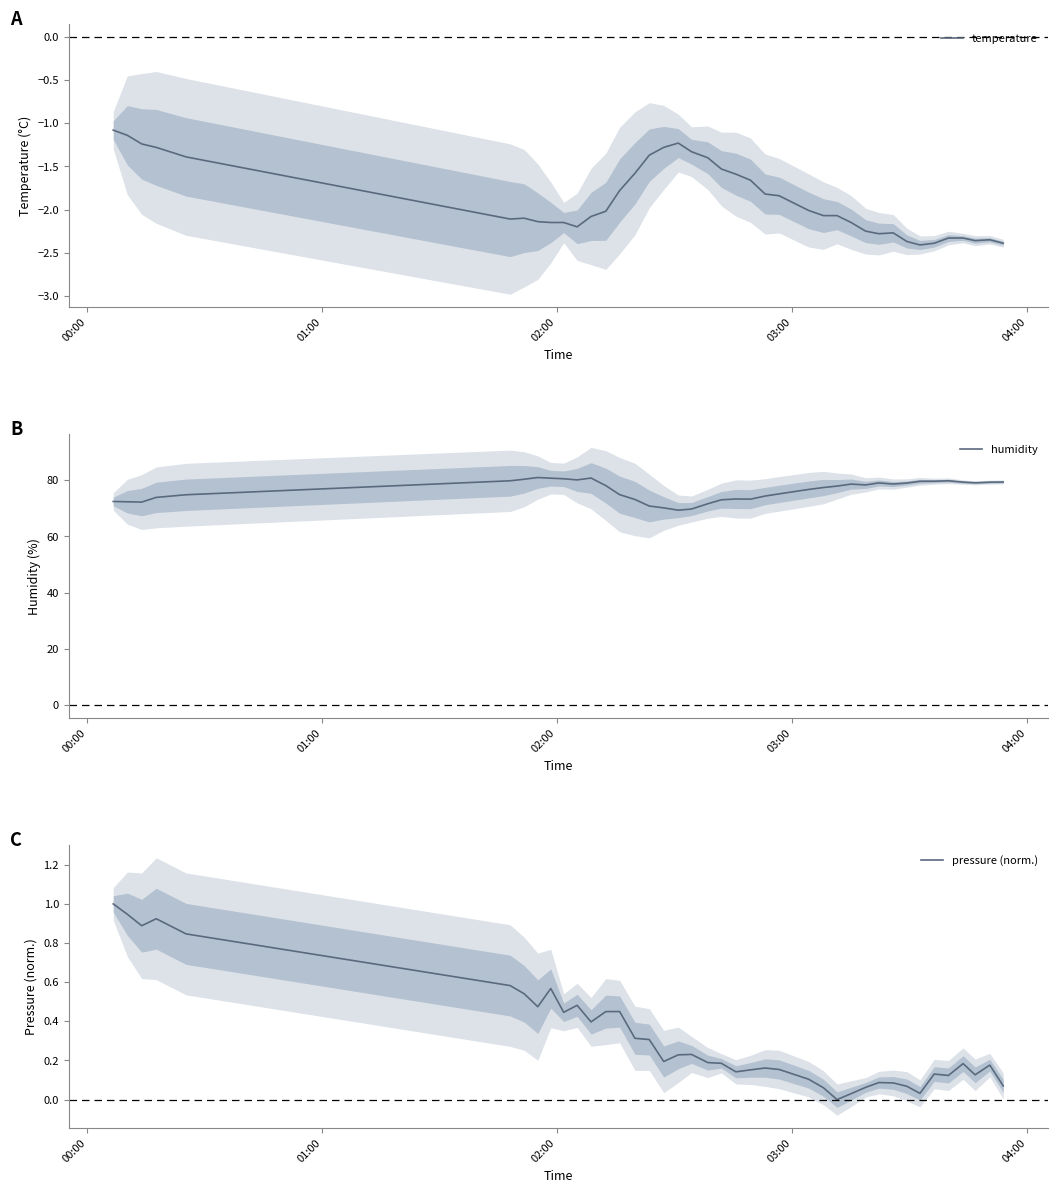

What is the minimum value for humidity?

69.4